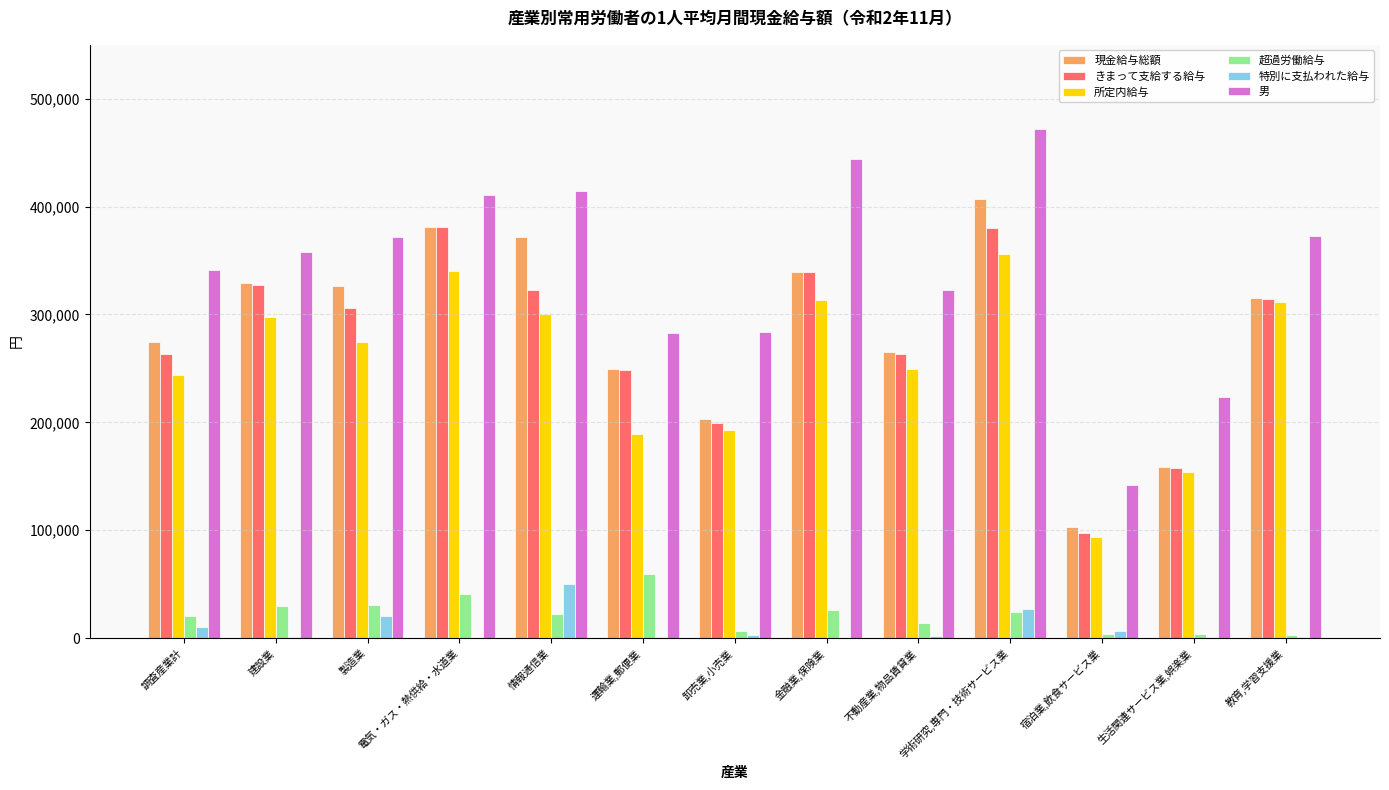

What is the maximum value shown in the chart?

471945